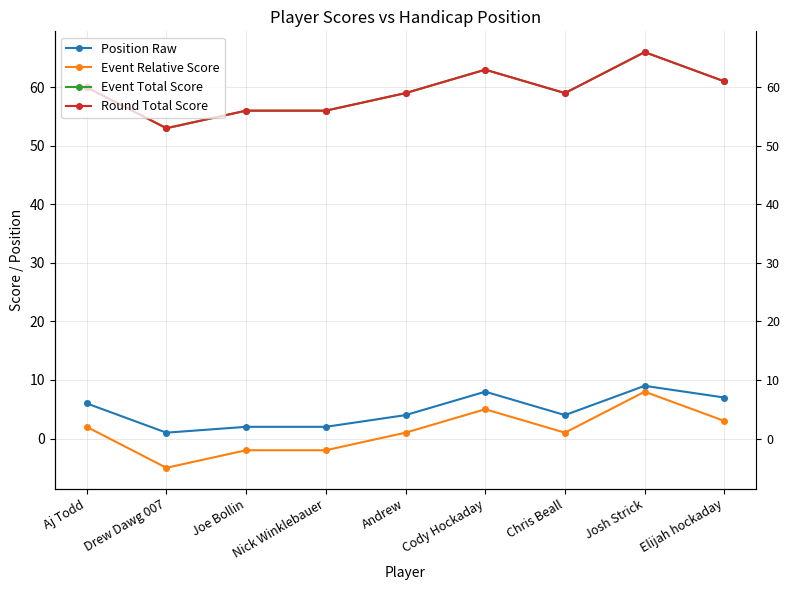

Reading right to left, what are all the values shown in this chart?

Position Raw: 7	9	4	8	4	2	2	1	6
Event Relative Score: 3	8	1	5	1	-2	-2	-5	2
Event Total Score: 61	66	59	63	59	56	56	53	60
Round Total Score: 61	66	59	63	59	56	56	53	60